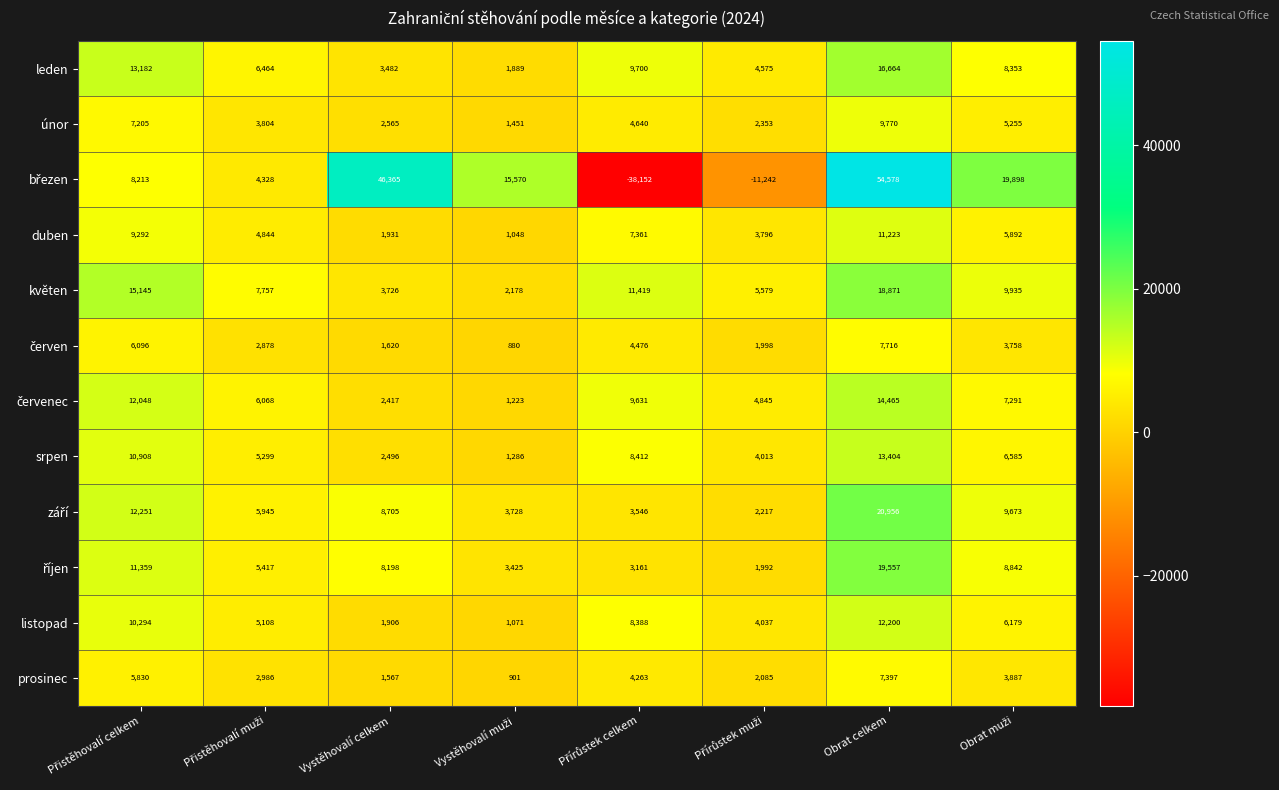

What is the total value across all series at Obrat celkem?

206801